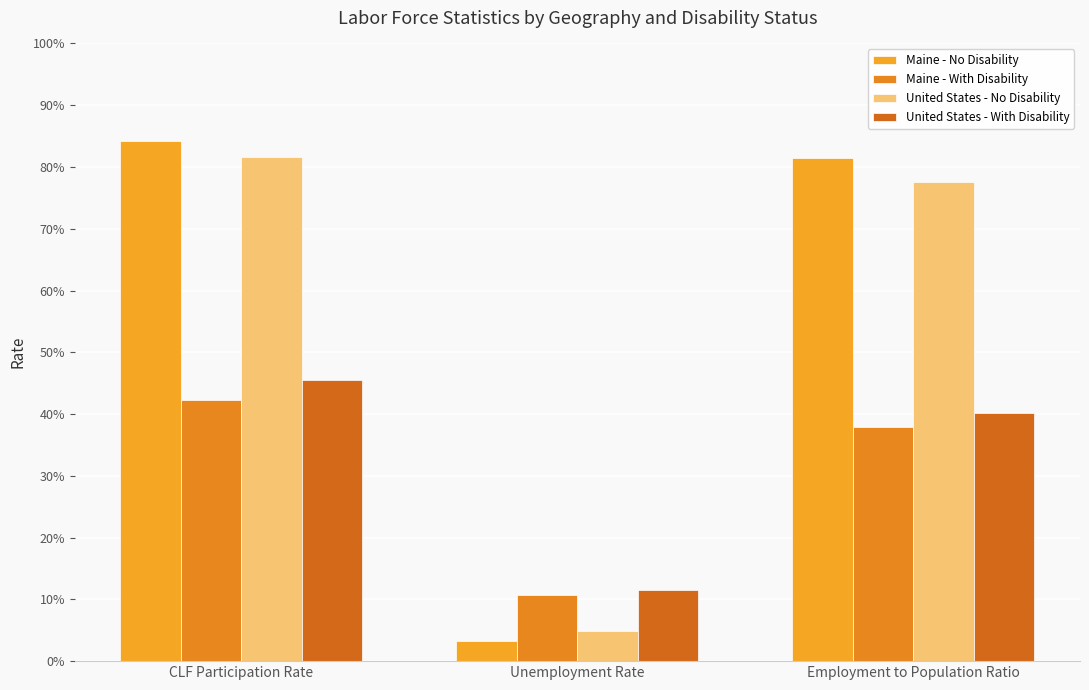

Are the bars horizontal?

No